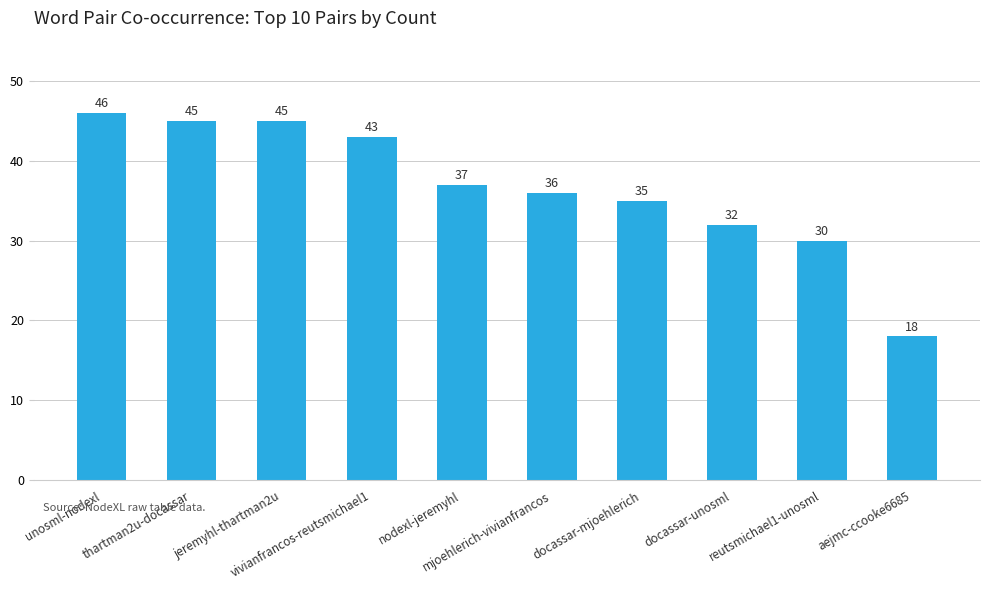

What is the change in value from jeremyhl-thartman2u to reutsmichael1-unosml?

-15